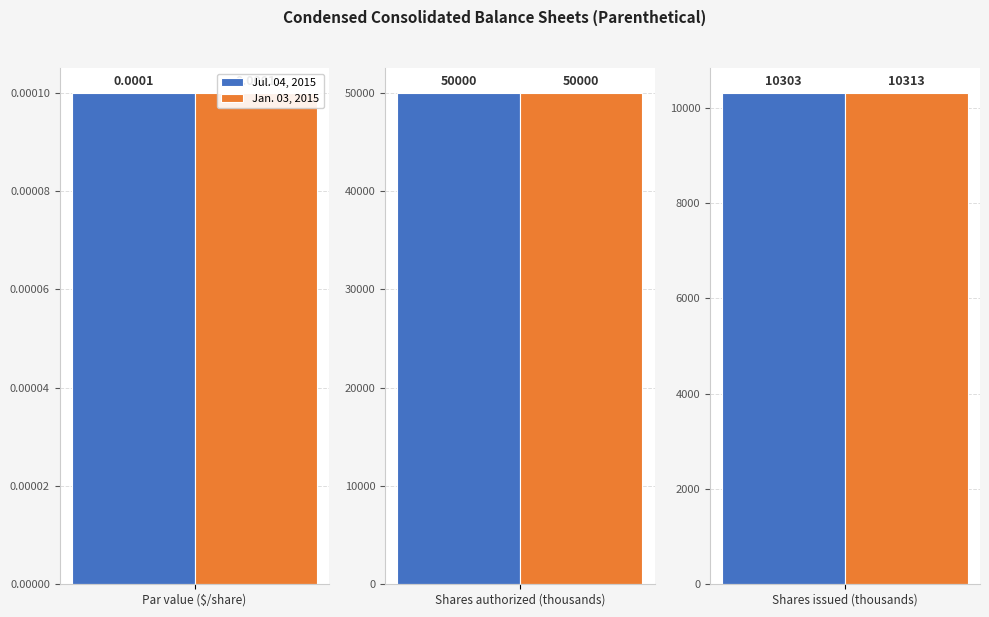

Read the Jan. 03, 2015 value at Shares issued (thousands).

10313.0